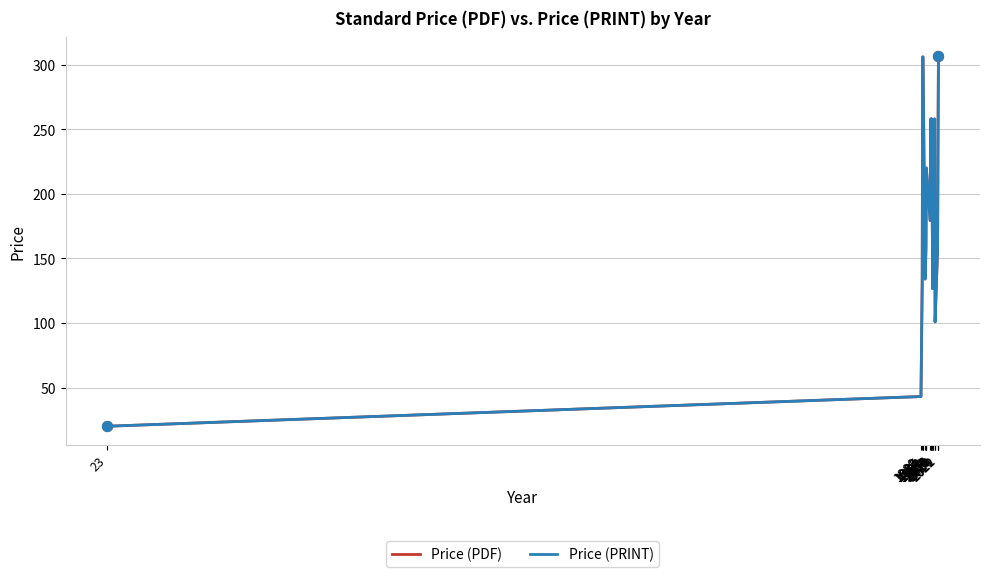

At which category is the sum across all series the highest?

2022